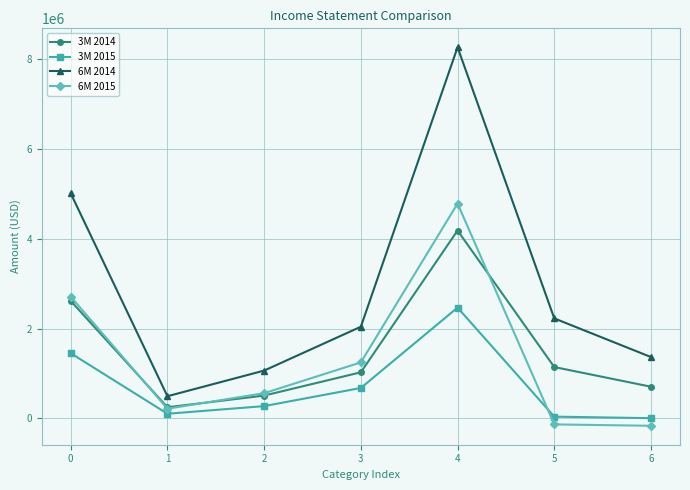

True or false: 3M 2014 and 6M 2014 cross at least once.

False